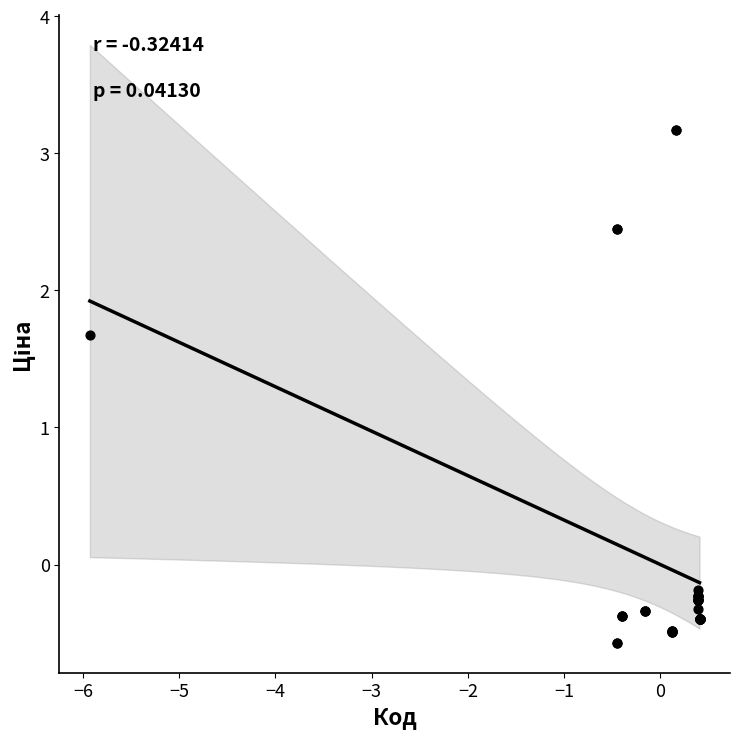

What Y value in the scatter plot is closest to 1?

1.7